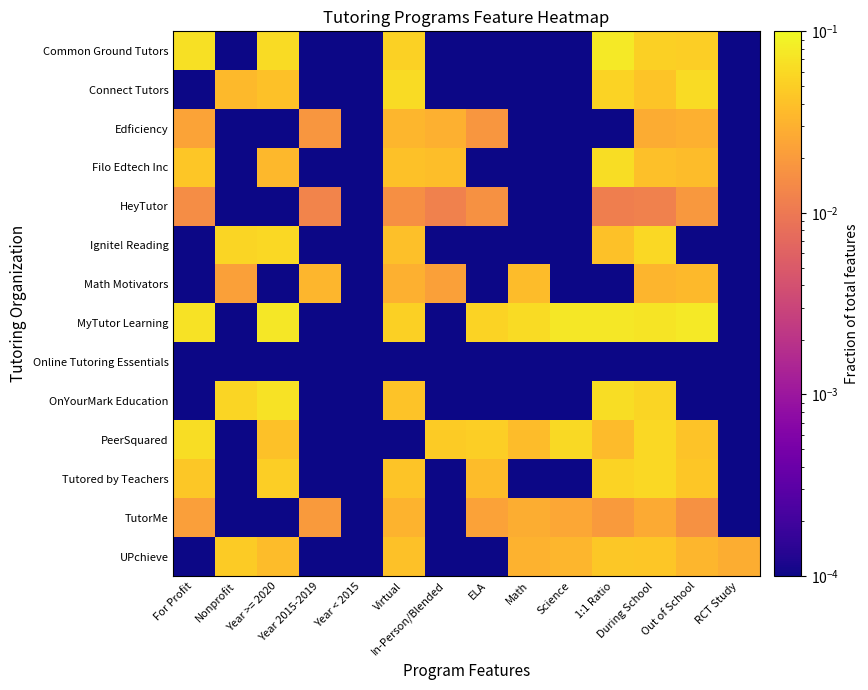

At how many categories does at least one series exceed 0?

14